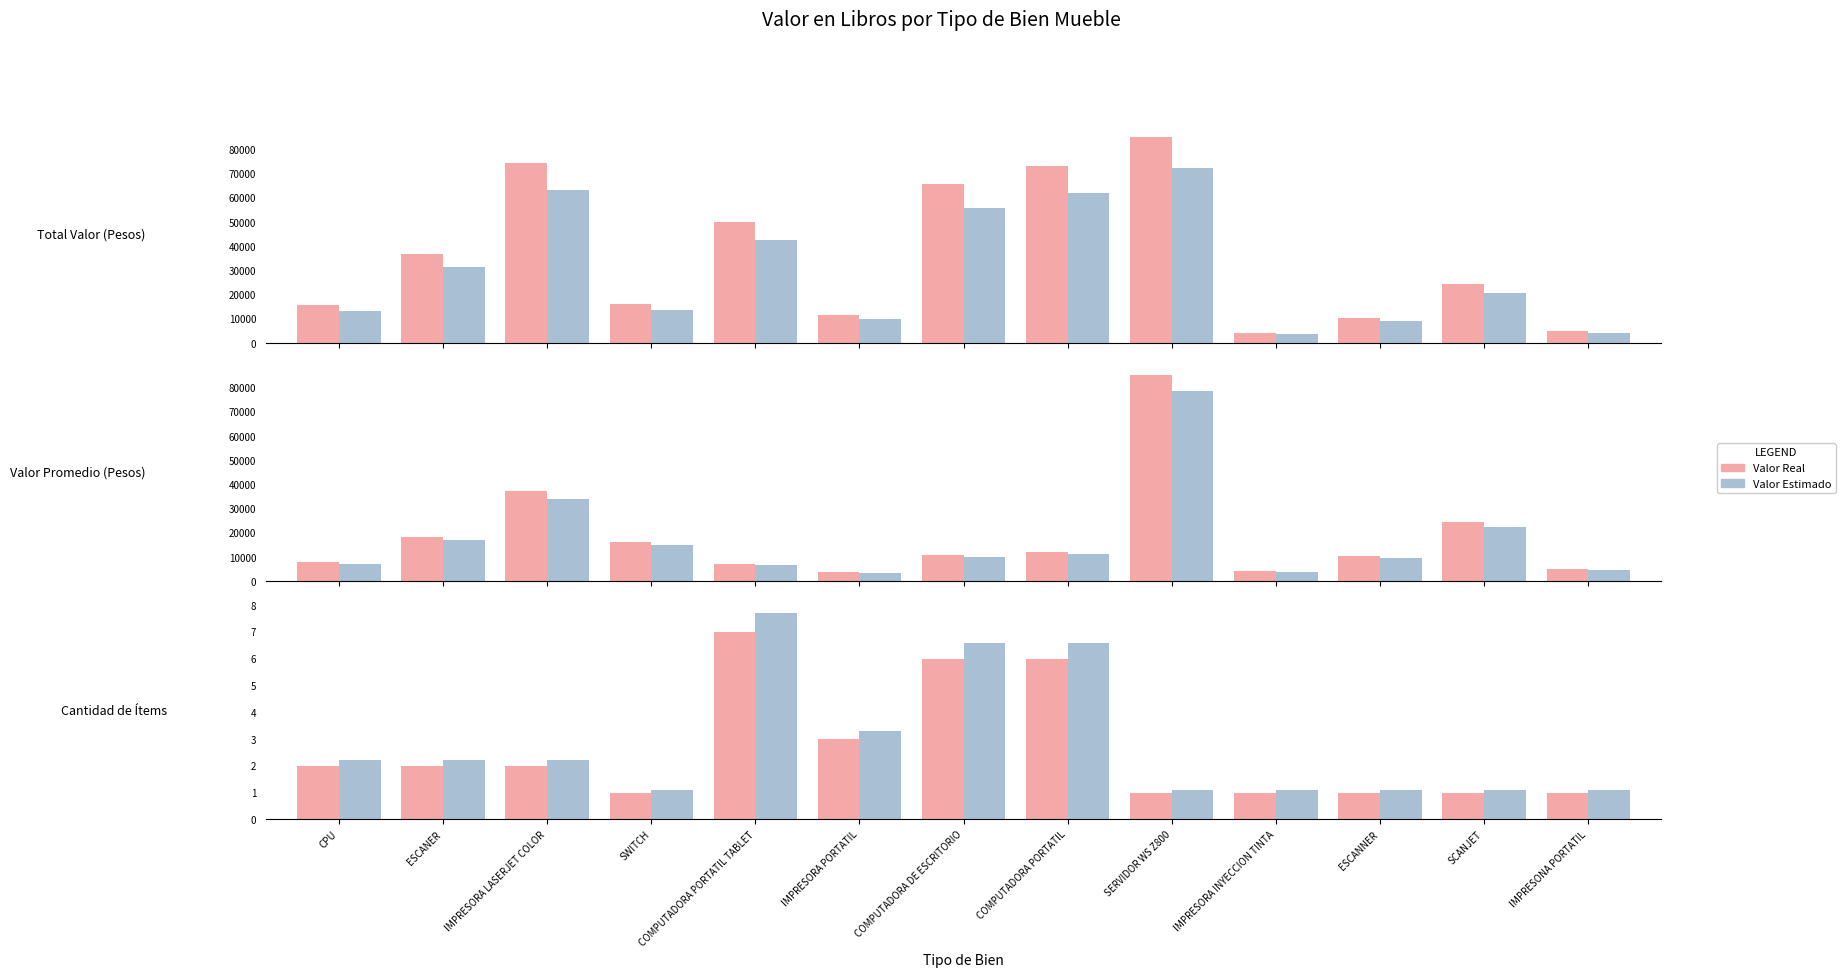

What is the minimum value shown in the chart?

1.0